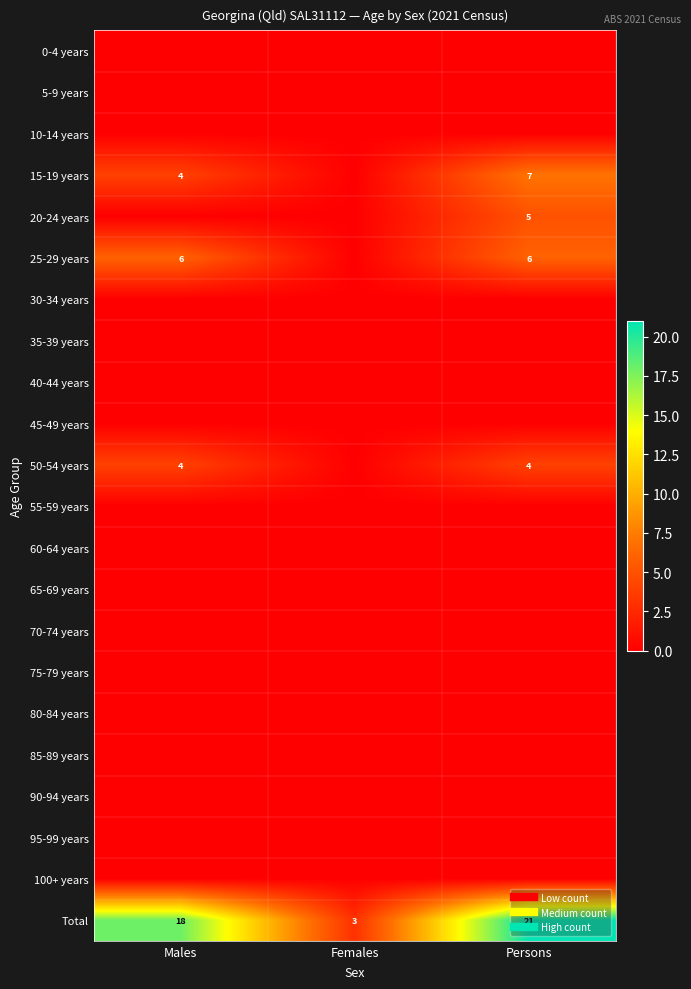

What is the spread (max minus min) of values at Persons?

21